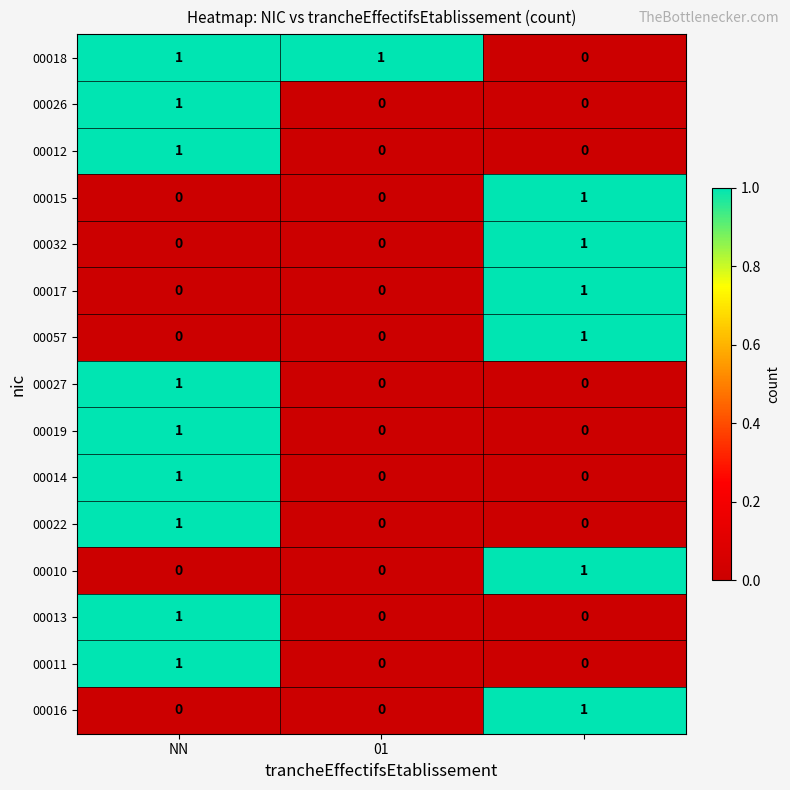

How many 00057 values are between 0 and 1?

3